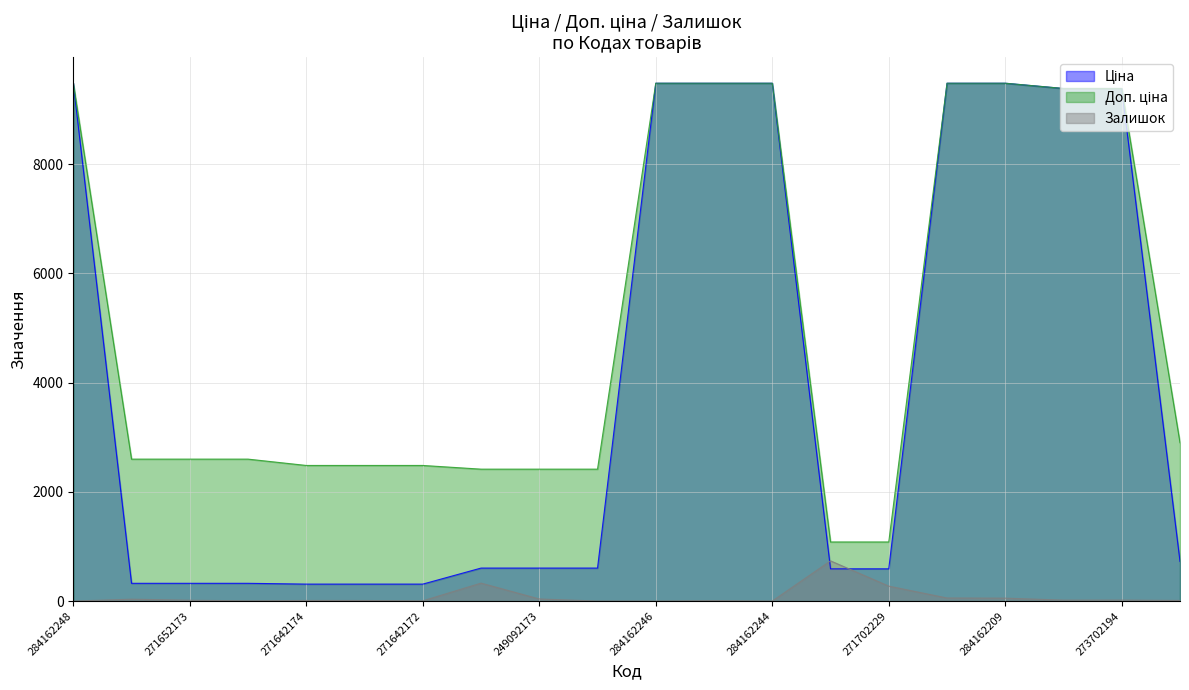

Rank the categories by Доп. ціна value from highest to lowest.

284162248, 284162246, 284162245, 284162244, 284162210, 284162209, 273702193, 273702194, 283280563, 271652174, 271652173, 271652172, 271642174, 271642173, 271642172, 249092174, 249092173, 249092172, 271702230, 271702229